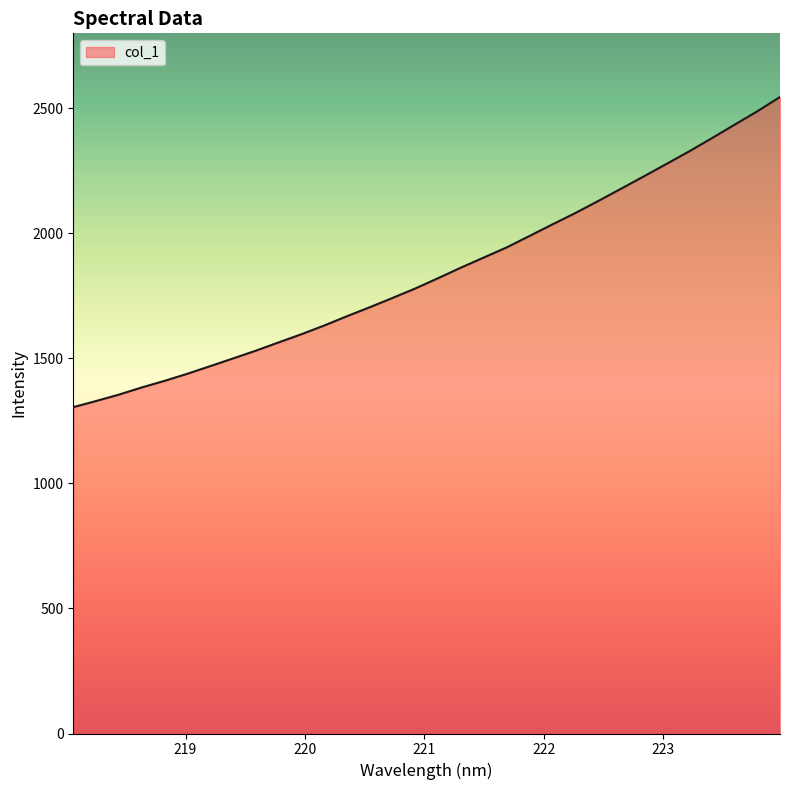

What is the maximum value shown in the chart?

2544.3